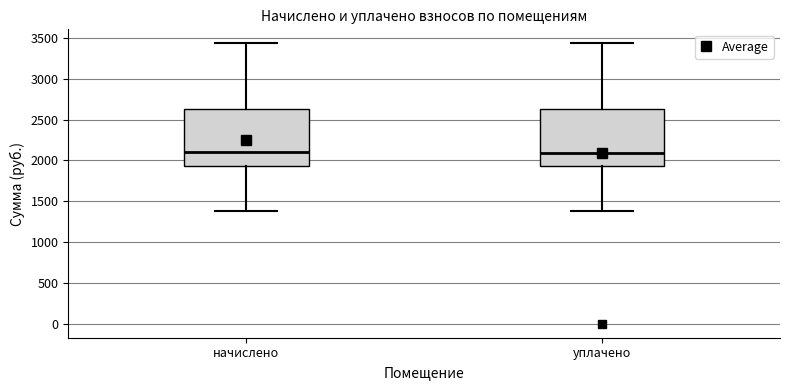

Reading left to right, read every box against the y-axis: the position of its median line, the range the box covers, and the ends of its whiskers. The values are not printed on the chart, so give them approximately, as read against the axis.

начислено: median 2100, box 1950 to 2650, whiskers 1400 to 3450
уплачено: median 2100, box 1950 to 2650, whiskers 1400 to 3450